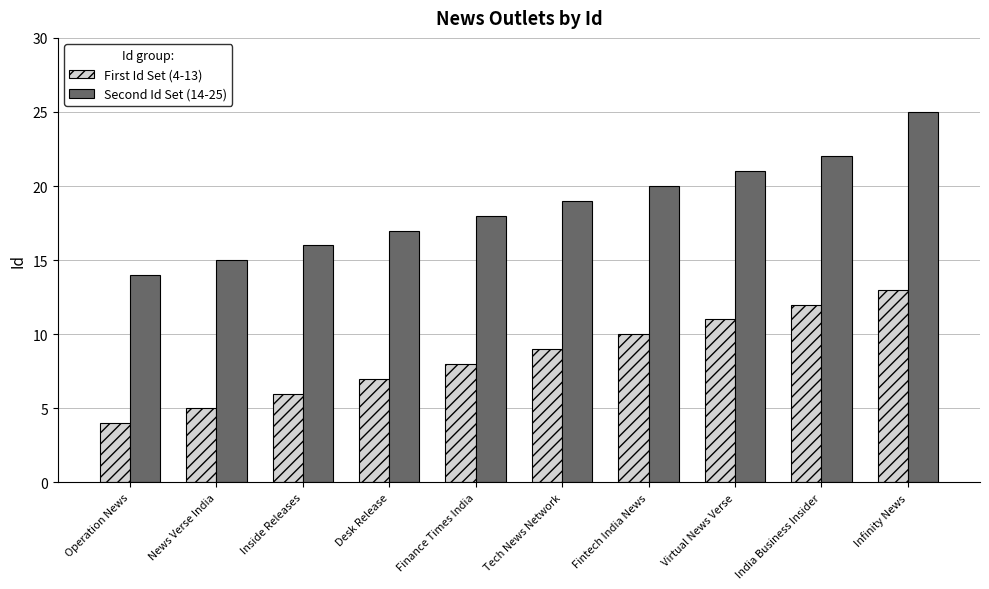

What is the difference between the highest and lowest values at Fintech India News?

10